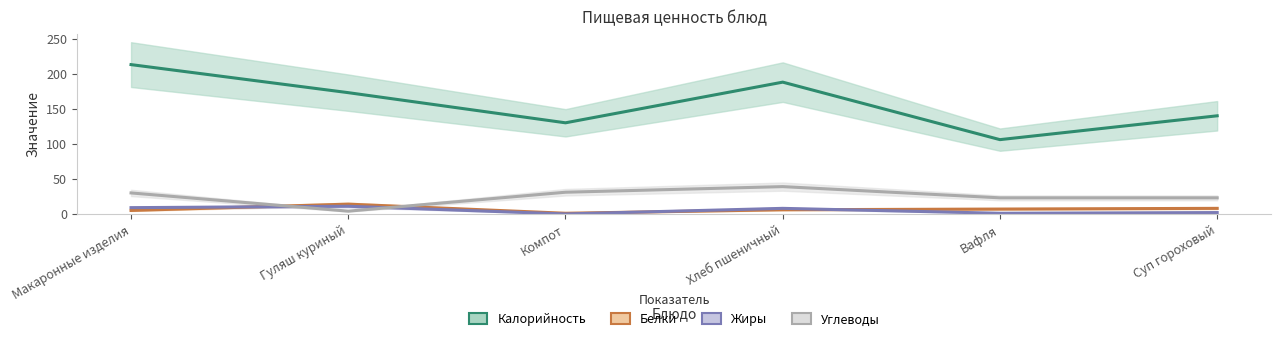

Between Макаронные изделия and Вафля, which series saw the biggest shift?

Калорийность